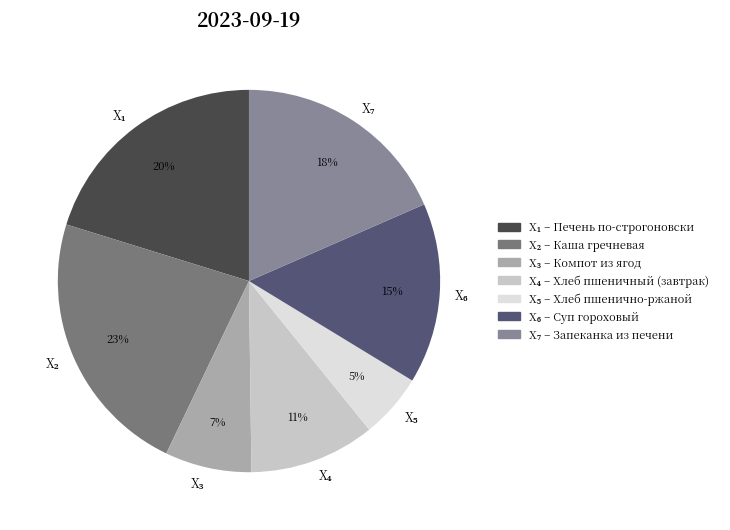

To the nearest percent, what is the average slice percentage?

14%